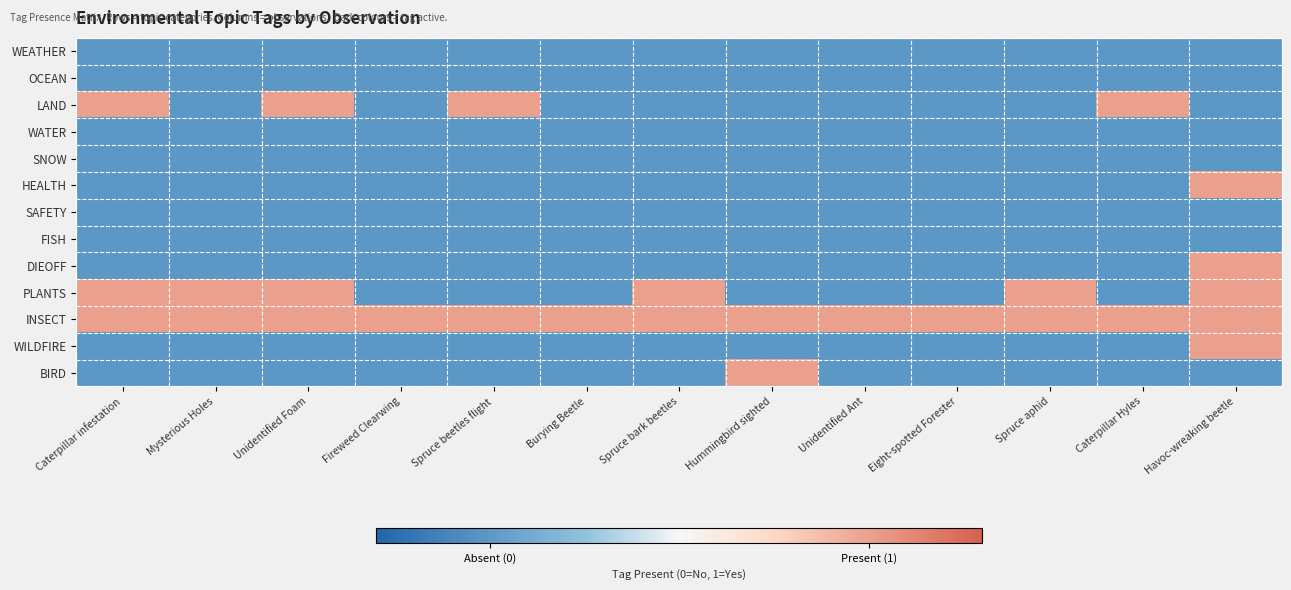

Rank the series by their maximum value, from highest to lowest.

LAND, HEALTH, DIEOFF, PLANTS, INSECT, WILDFIRE, BIRD, WEATHER, OCEAN, WATER, SNOW, SAFETY, FISH